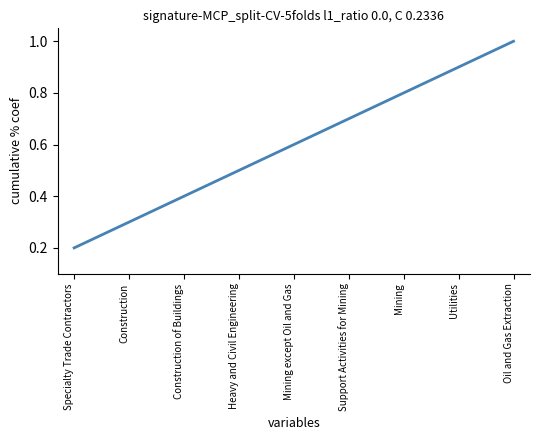

Count the values in the range 0 to 1.

9